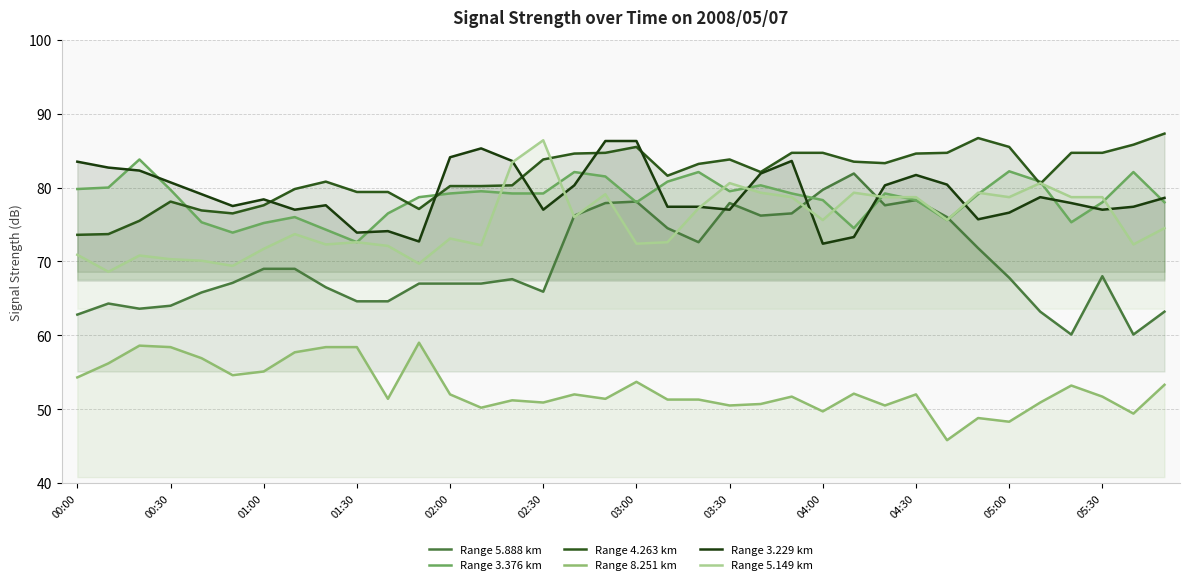

Which has a higher value, 26 or 04:30?

26